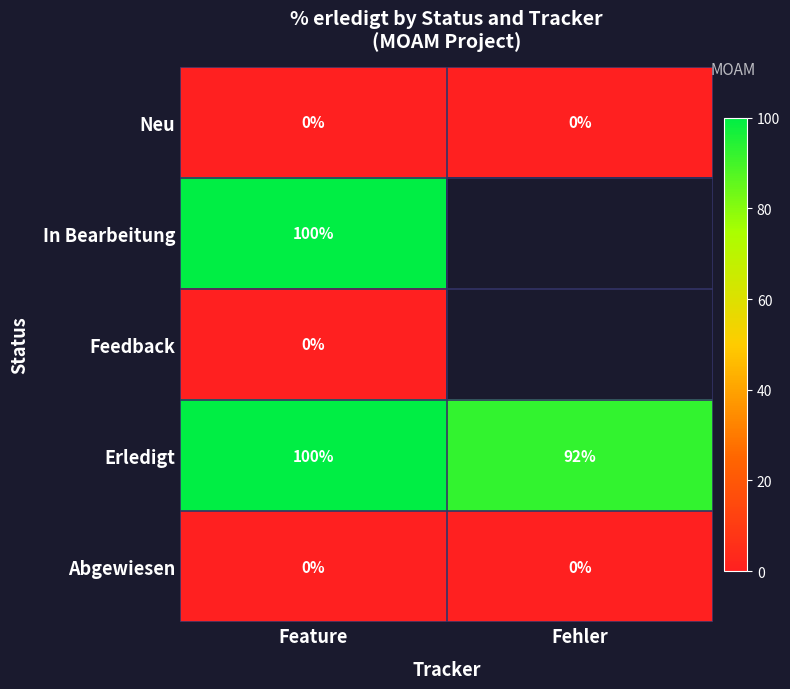

True or false: Abgewiesen has a value of 0 at Feature.

True